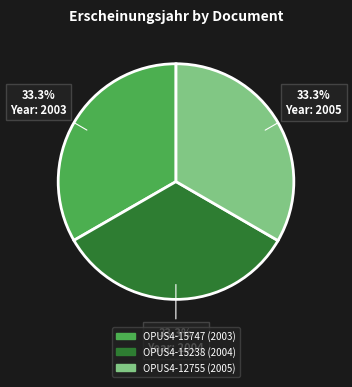

Is OPUS4-12755 (2005) the majority of the pie?

No